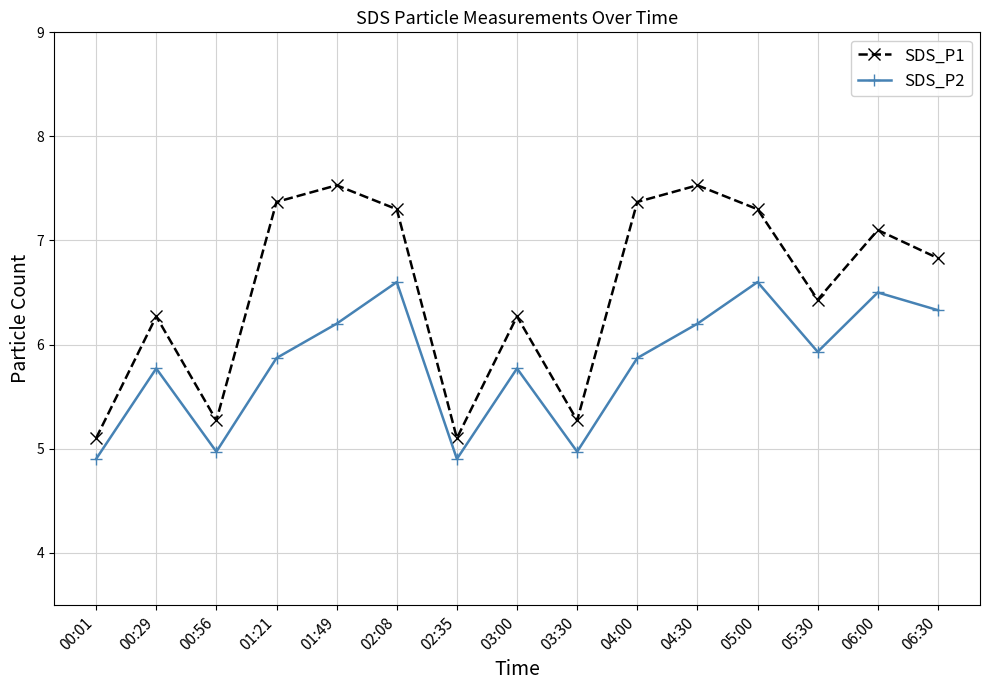

In SDS_P2, how many points are lower than both neighbors (excluding endpoints)?

4